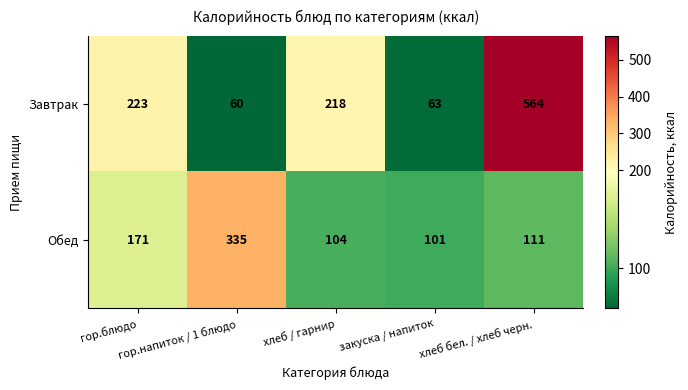

Which series has the largest total across all categories?

Завтрак